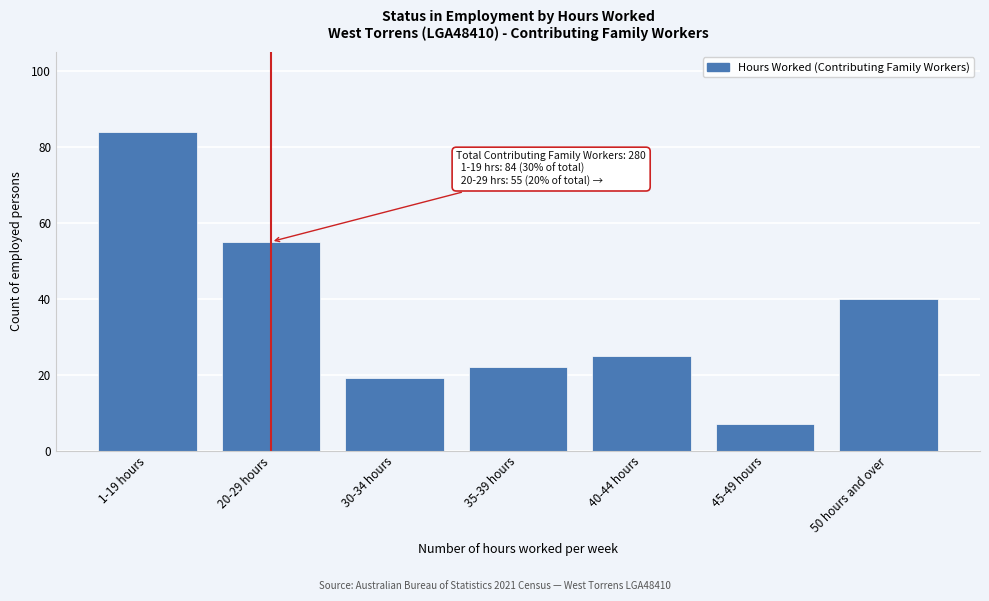

Reading left to right, list all the values displayed in this chart.

84	55	19	22	25	7	40